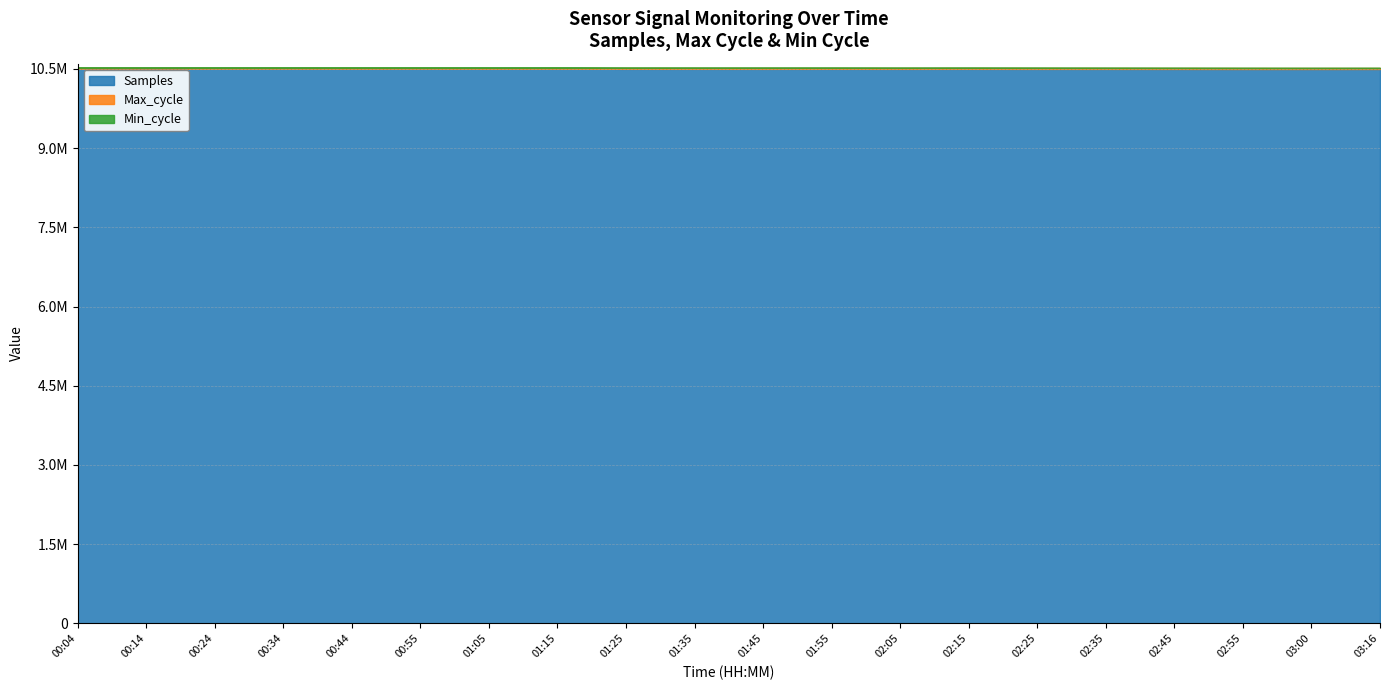

True or false: Max_cycle and Min_cycle cross at least once.

False